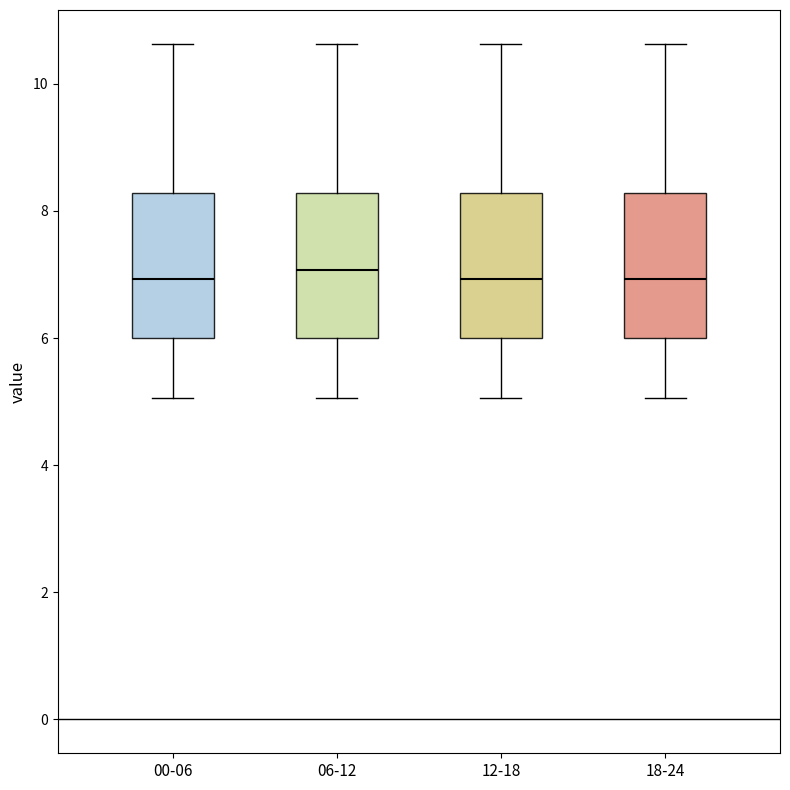

Where does the lower whisker of the box for 12-18 end on the y-axis? The values are not printed on the chart, so give them approximately, as read against the axis.

5.0